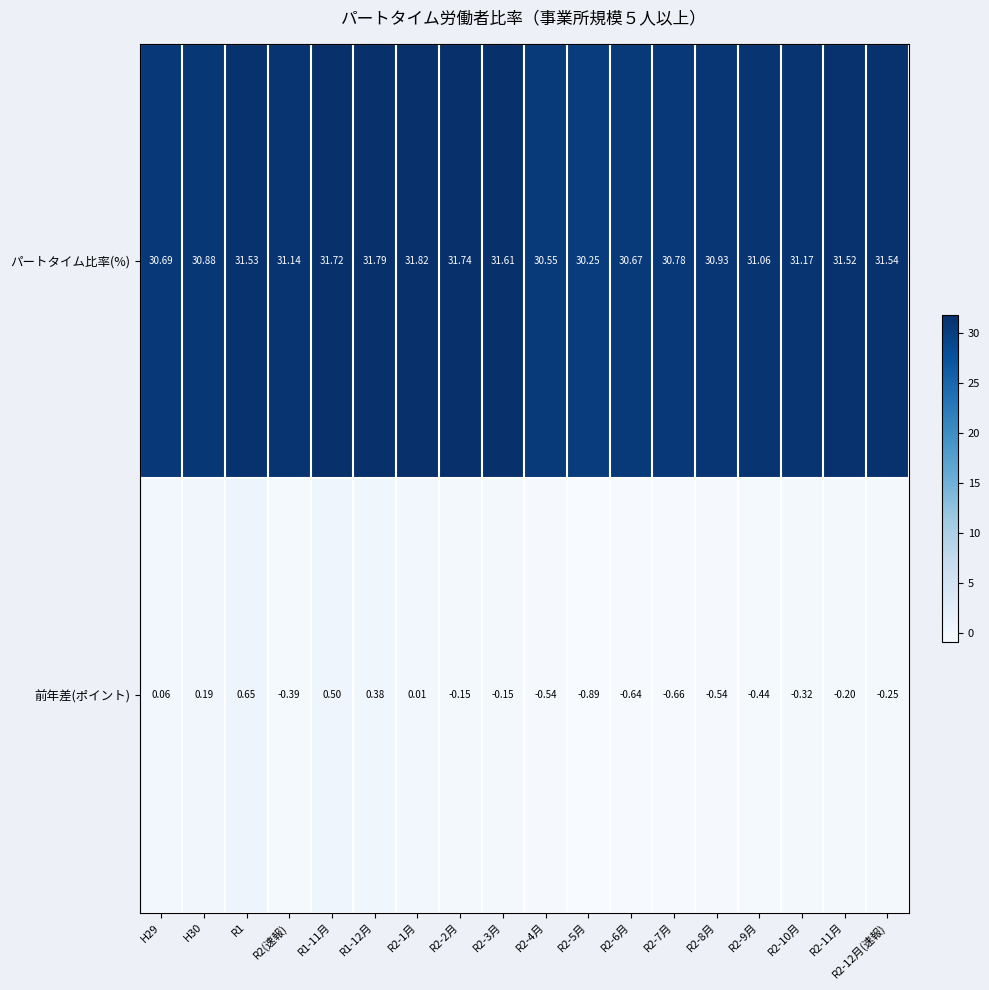

Is the value of 前年差(ポイント) at R2-4月 greater than the value of パートタイム比率(%) at R1-12月?

No